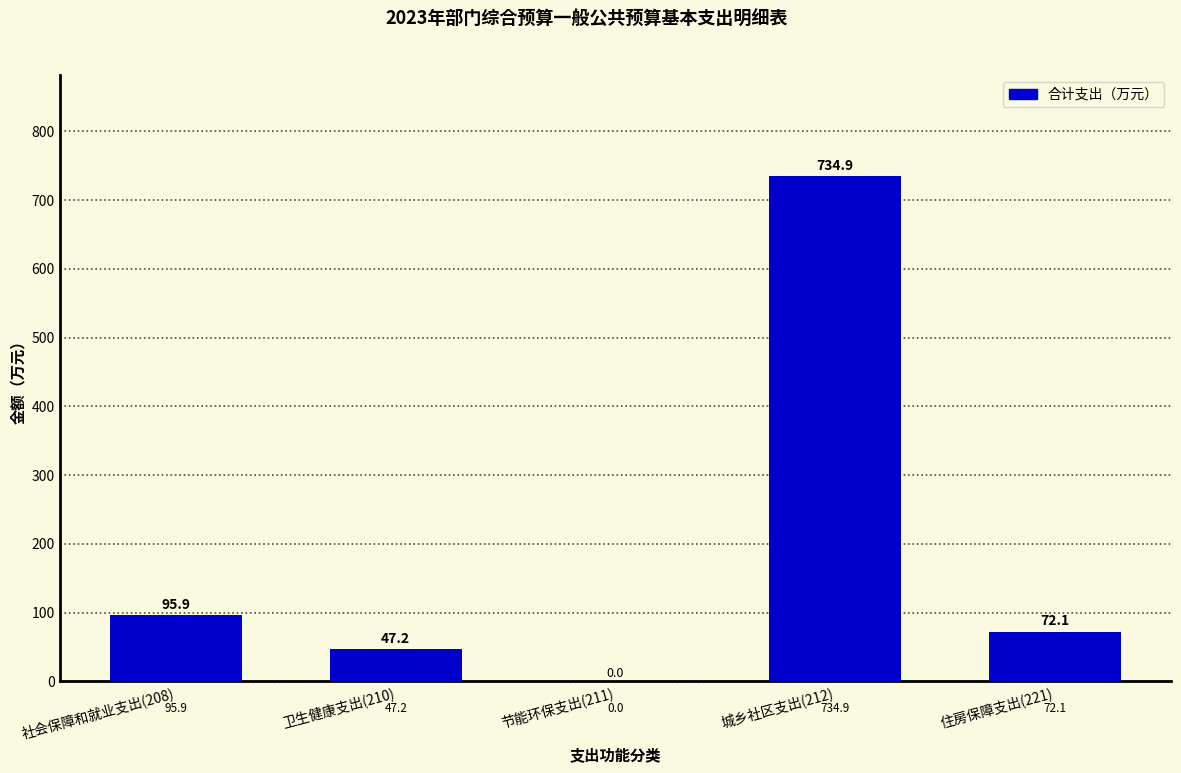

Reading left to right, list all the values displayed in this chart.

社会保障和就业支出(208)=95.9	卫生健康支出(210)=47.2	节能环保支出(211)=0.0	城乡社区支出(212)=734.9	住房保障支出(221)=72.1